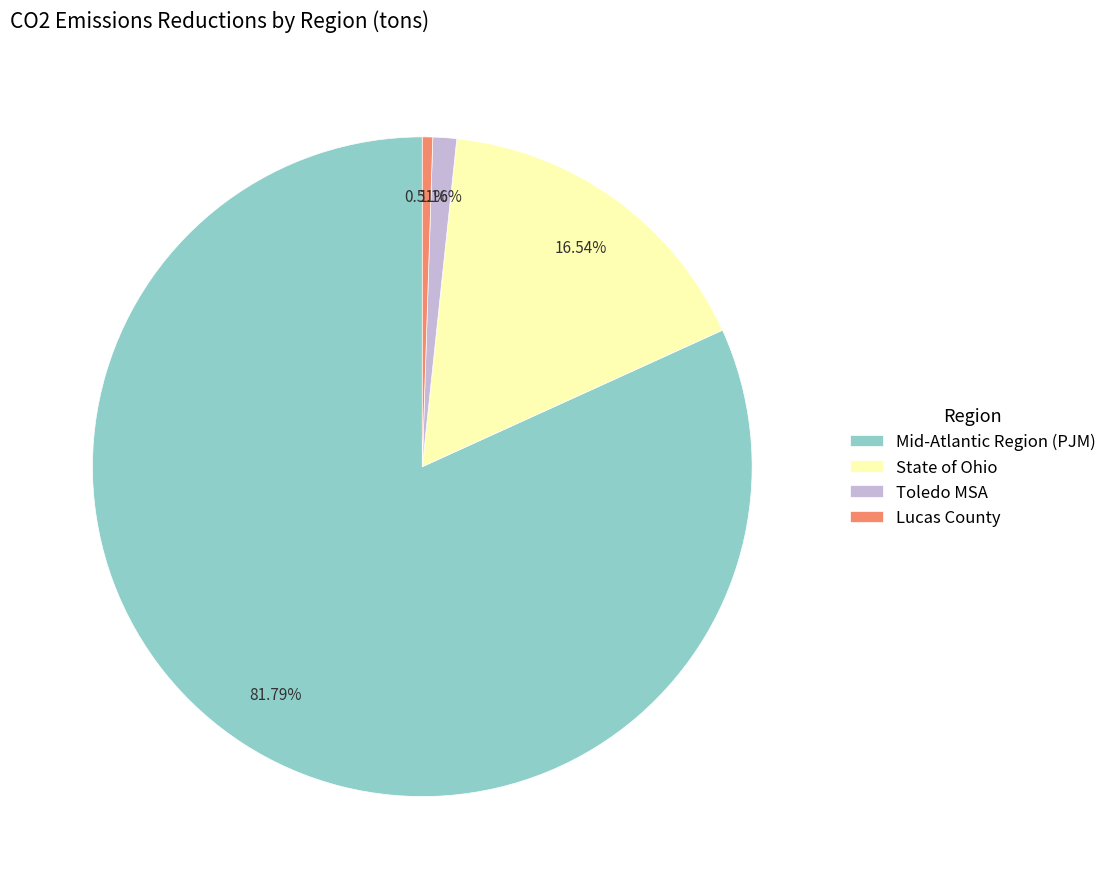

How many segments does this pie chart have?

4